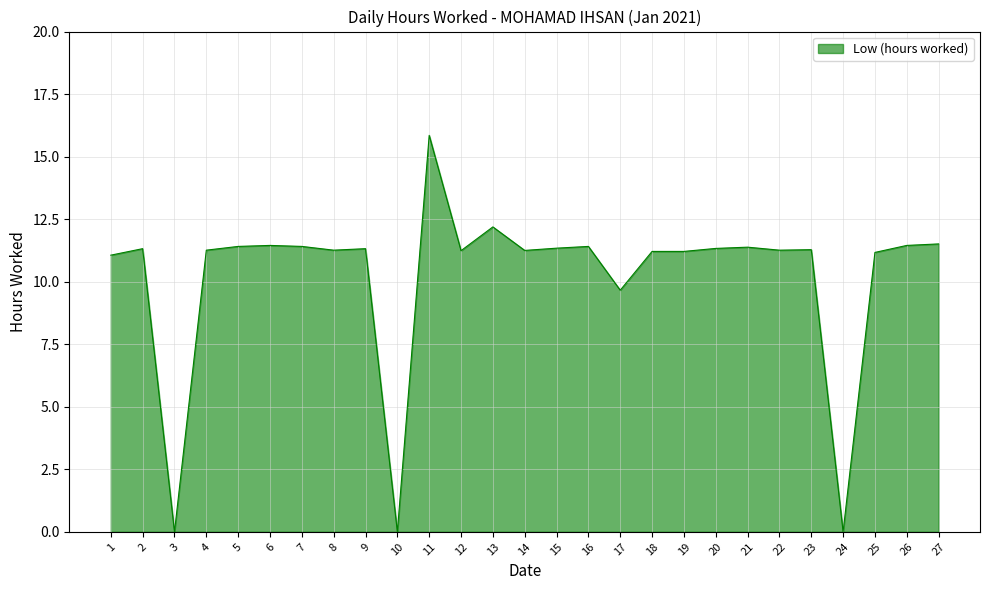

What is the change in value from 7 to 10?

-11.4